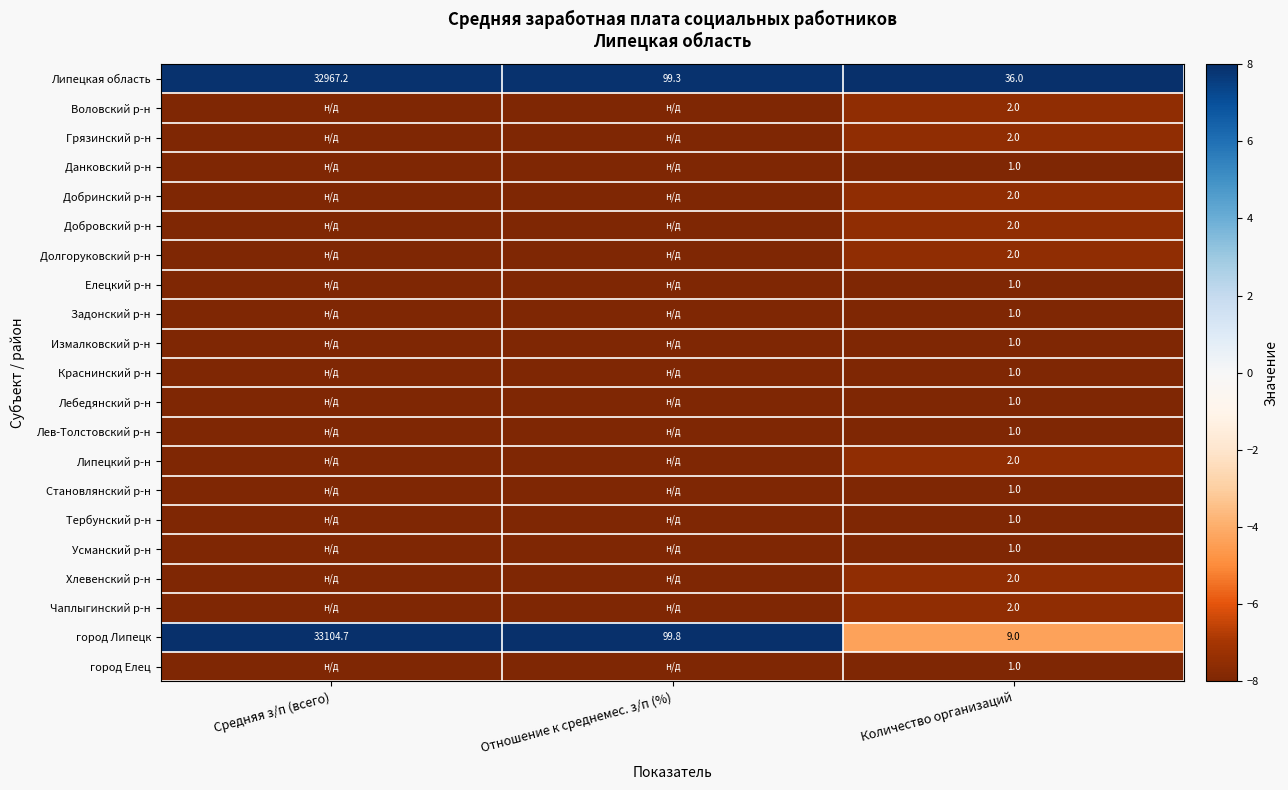

The Липецкая область series shows 99.3 at Отношение к среднемес. з/п (%). True or false?

True